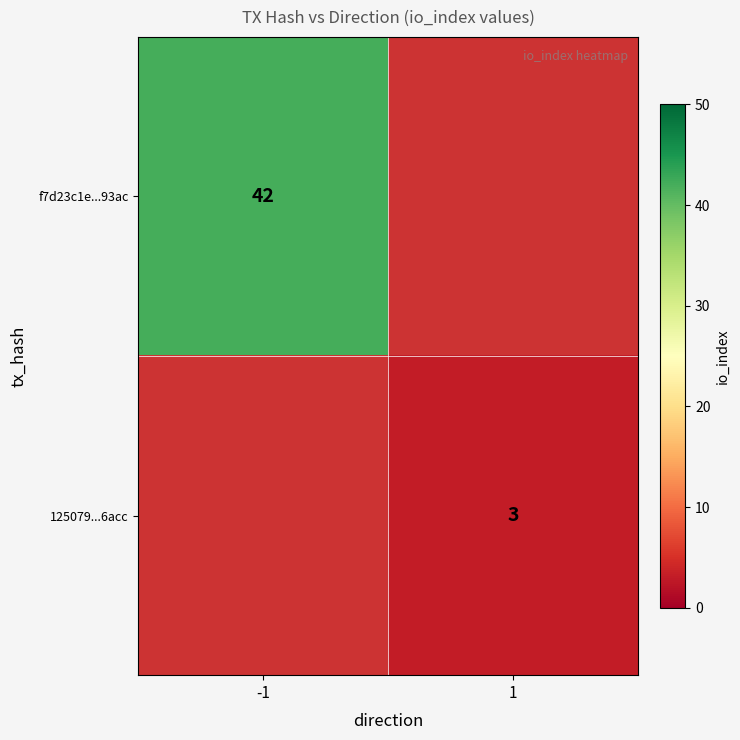

True or false: 125079...6acc has a value of 1 at 1.

False